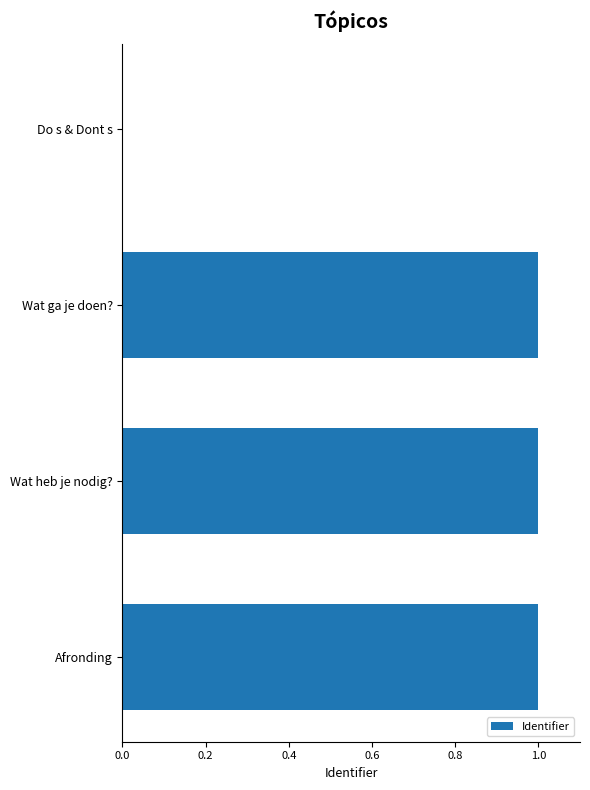

Does the chart contain stacked bars?

No